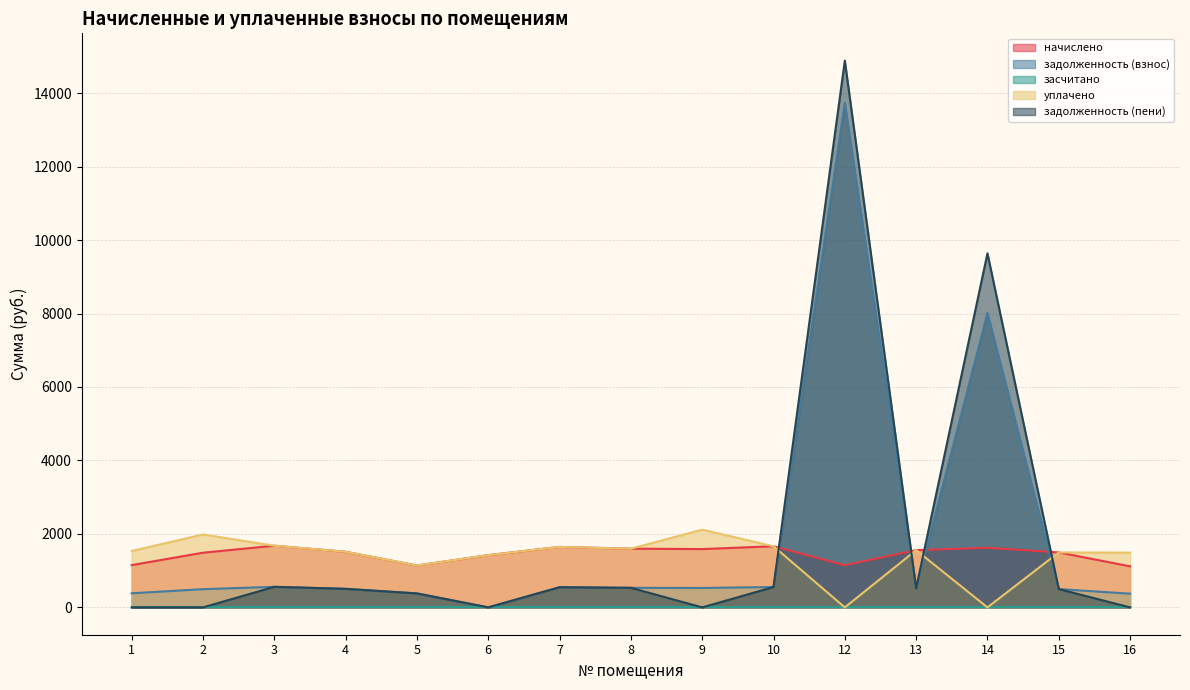

What is the spread (max minus min) of values at 1?

1534.8